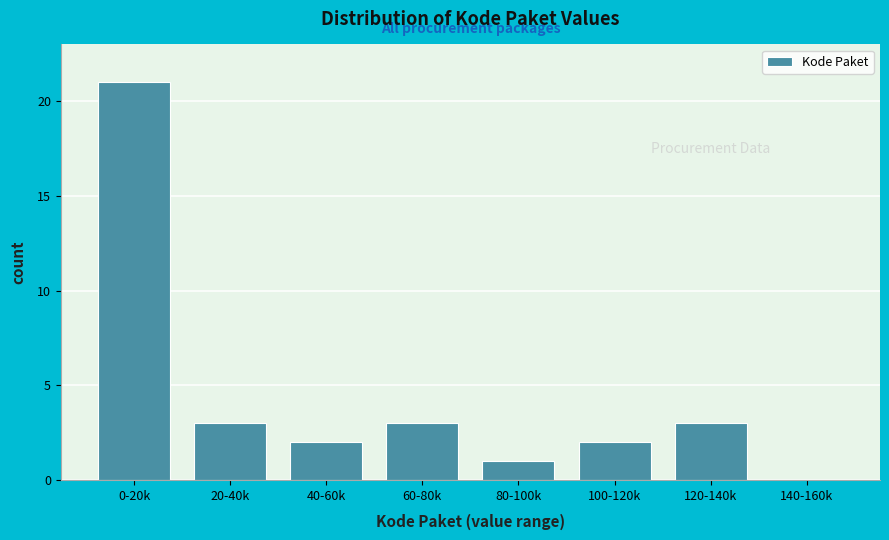

Reading left to right, transcribe all the data shown in this chart.

0-20k=21	20-40k=3	40-60k=2	60-80k=3	80-100k=1	100-120k=2	120-140k=3	140-160k=0